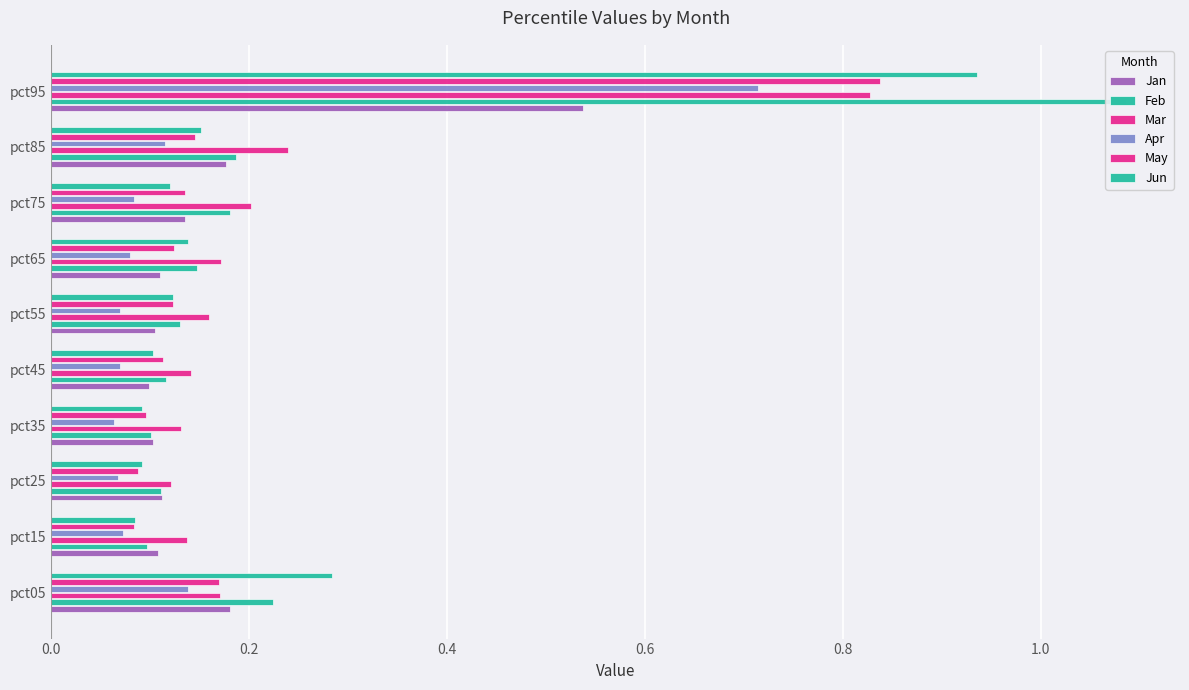

How many groups of bars are there?

10